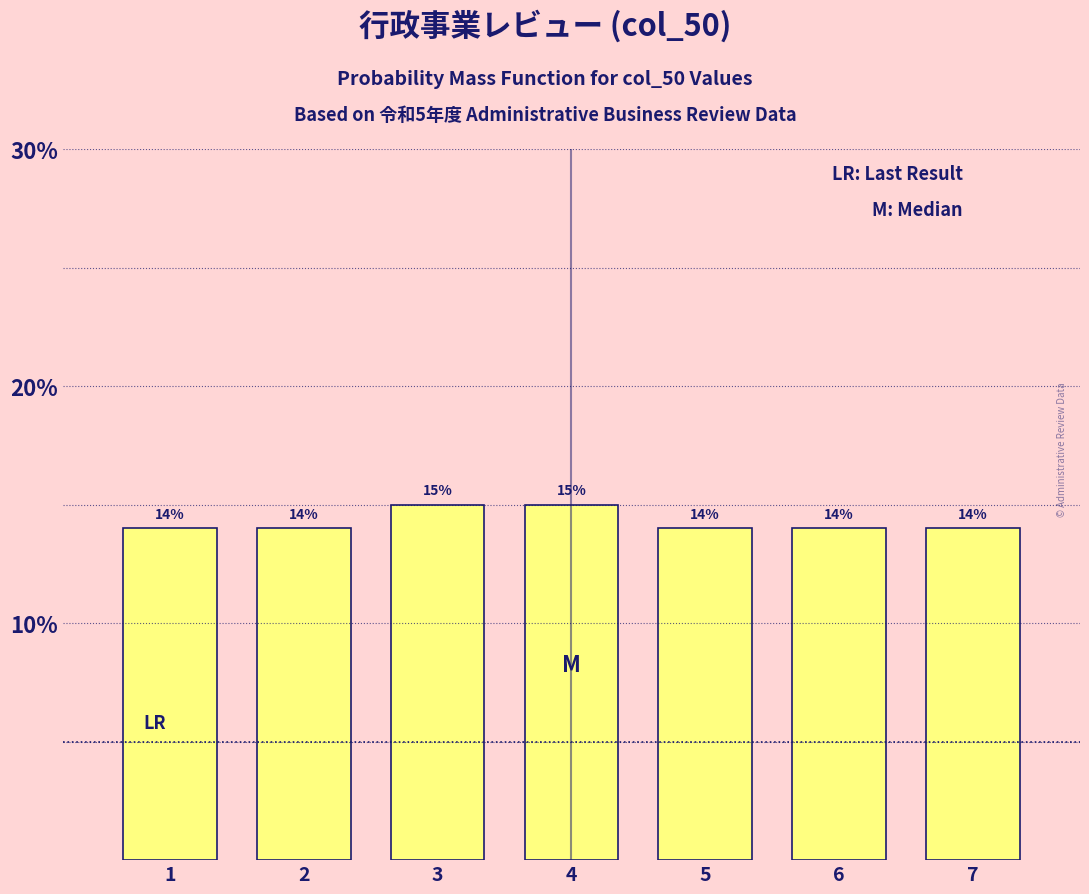

Reading left to right, transcribe all the data shown in this chart.

1=14.0	2=14.0	3=15.0	4=15.0	5=14.0	6=14.0	7=14.0